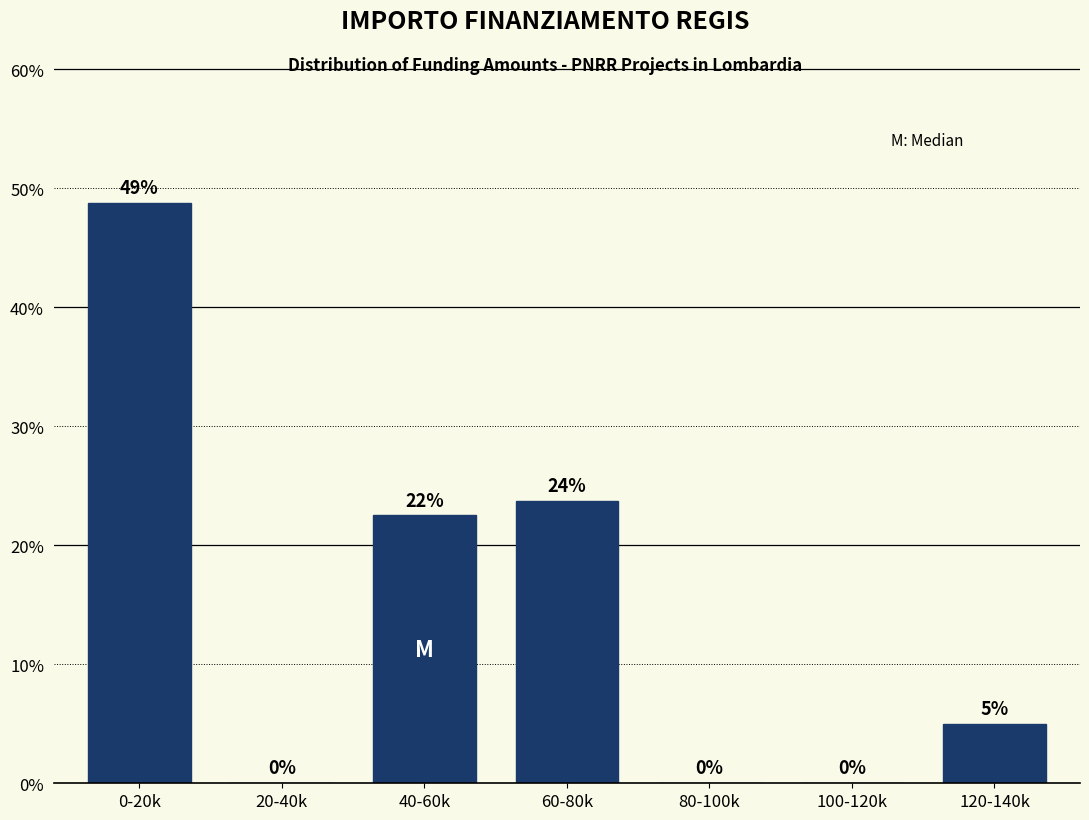

Between 120-140k and 20-40k, which is larger?

120-140k